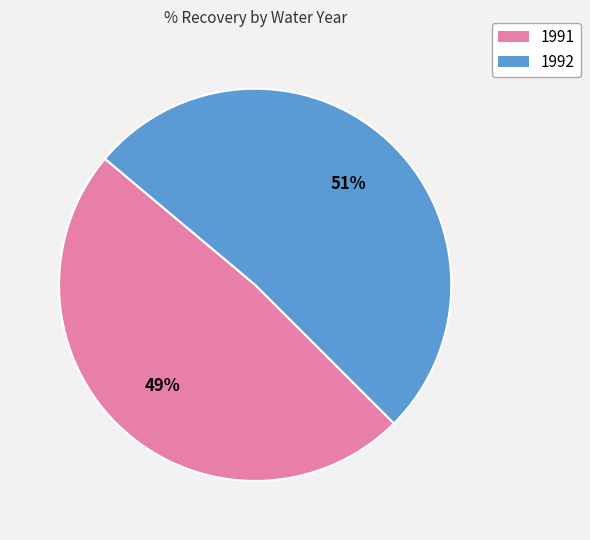

What is the smallest slice in the pie chart?

1991